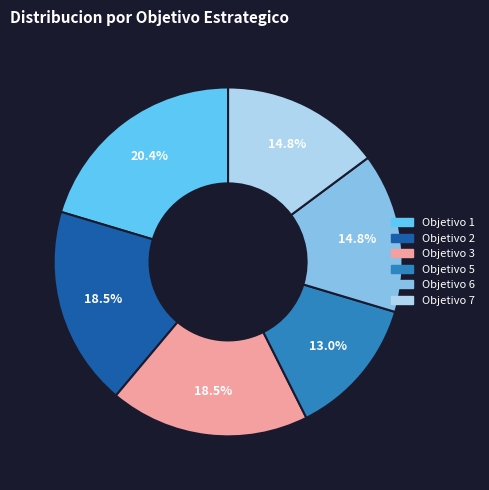

Does any single category account for the majority?

No